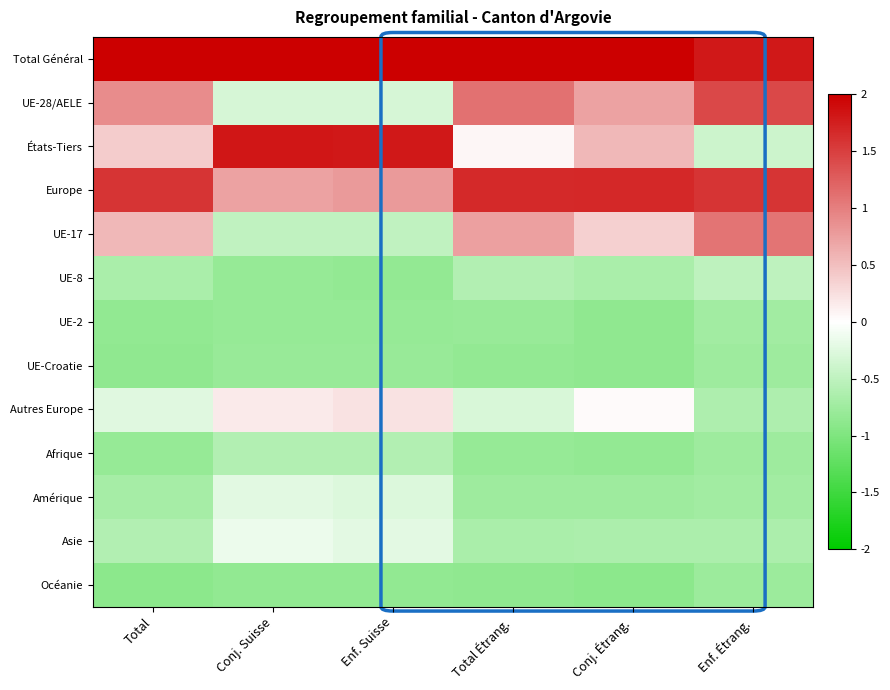

Which series has the largest total across all categories?

Total Général